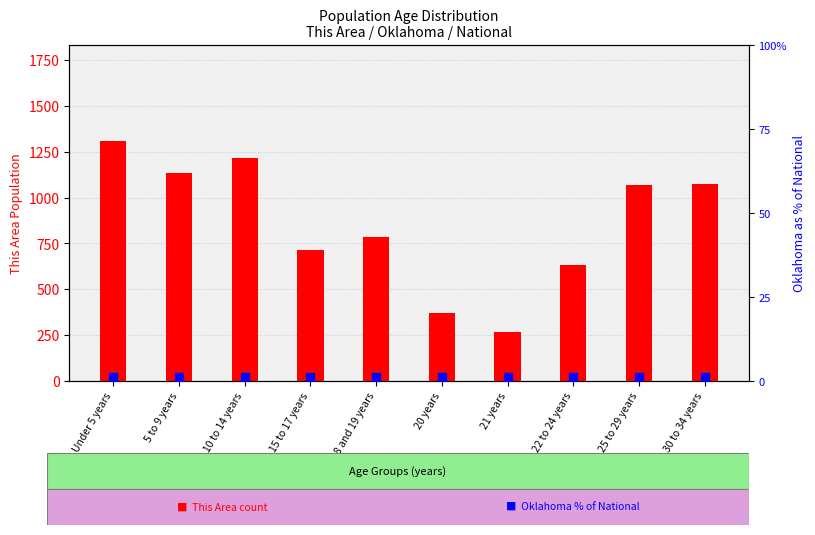

At how many categories does at least one series exceed 509?

8